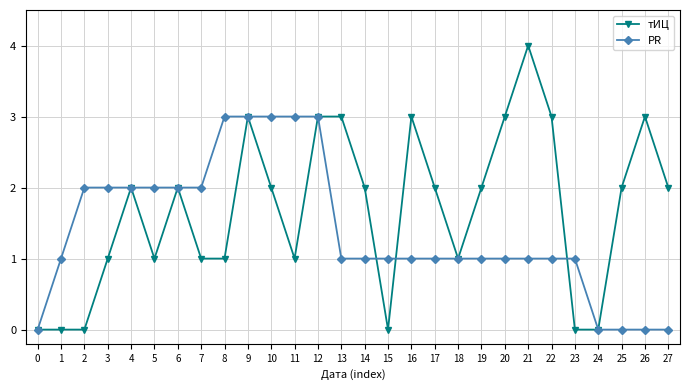

At which label does тИЦ reach its peak?

21